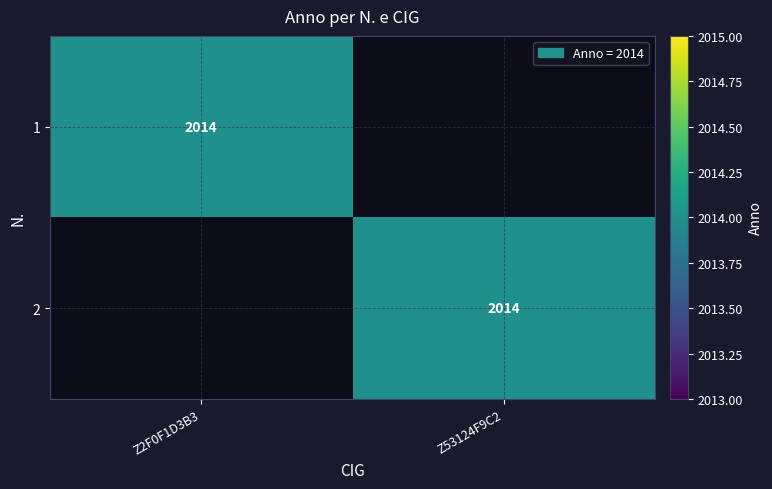

True or false: 1 has a value of 2014 at Z2F0F1D3B3.

True